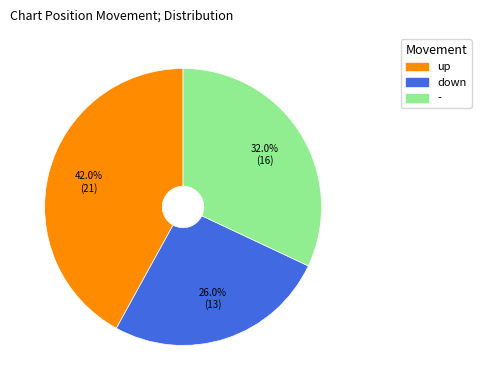

To the nearest percent, what percentage of the pie is -?

32%